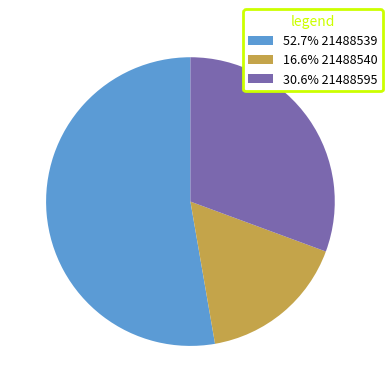

What is the ratio of the value at 30.6% 21488595 to the value at 52.7% 21488539?

0.6